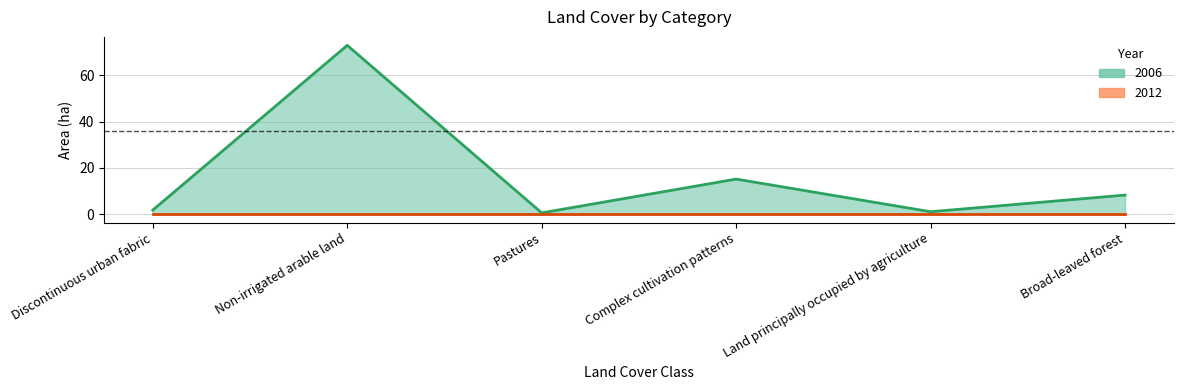

At which category does the chart reach its minimum across all series?

Pastures